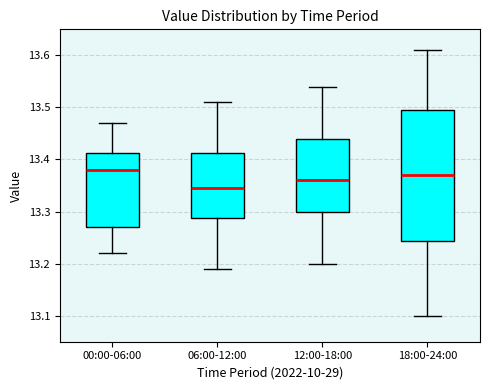

Reading left to right, transcribe this box plot: for each box, give where its median line is, the range the box spans, and where its two whiskers end, as read against the y-axis. The values are not printed on the chart, so give them approximately, as read against the axis.

00:00-06:00: median 13.38, box 13.27 to 13.41, whiskers 13.22 to 13.47
06:00-12:00: median 13.35, box 13.29 to 13.41, whiskers 13.19 to 13.51
12:00-18:00: median 13.36, box 13.30 to 13.44, whiskers 13.20 to 13.54
18:00-24:00: median 13.37, box 13.24 to 13.50, whiskers 13.10 to 13.61